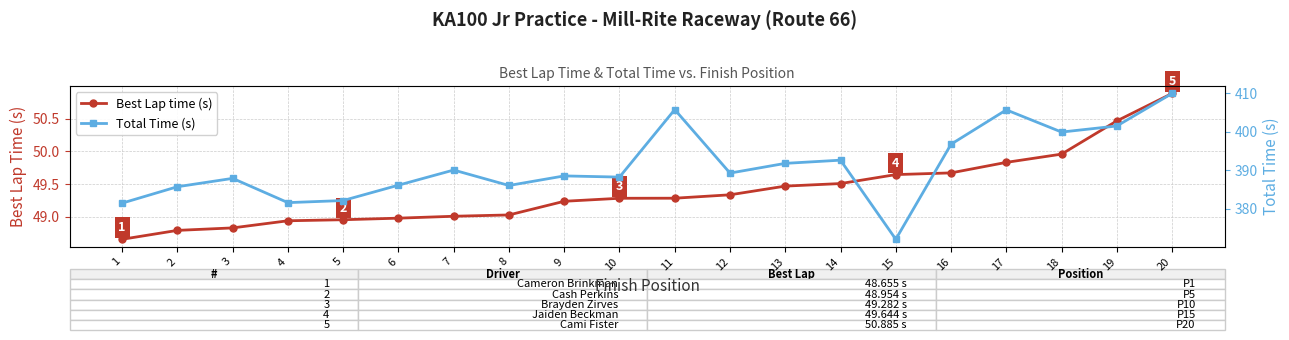

What is the value of the Best Lap time (s) point at the 2nd from the left?

48.8